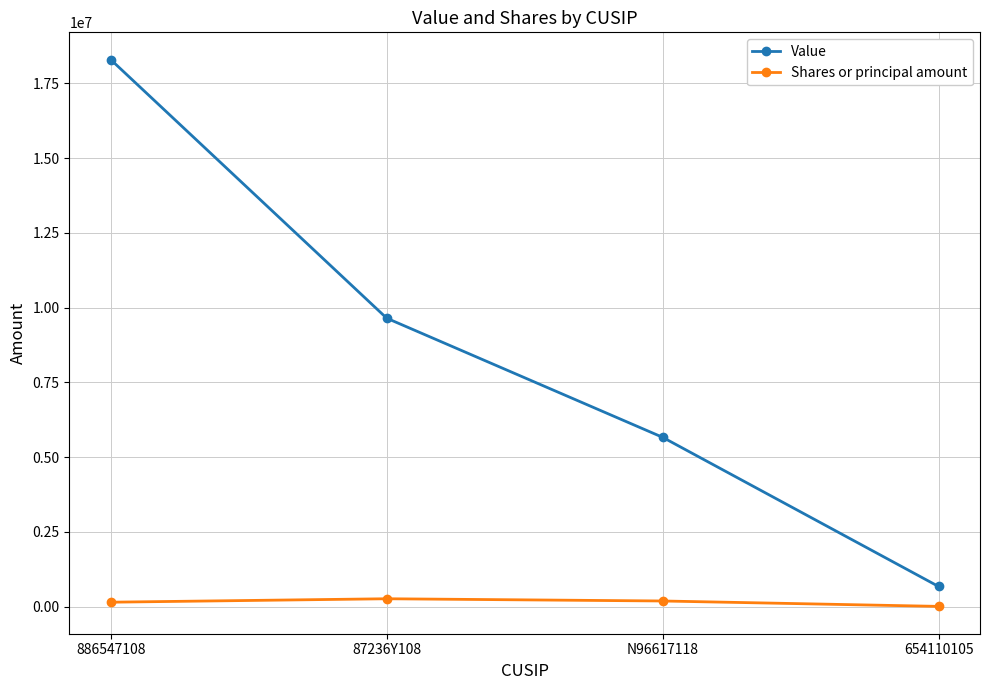

What are all the series names shown in the legend?

Value, Shares or principal amount